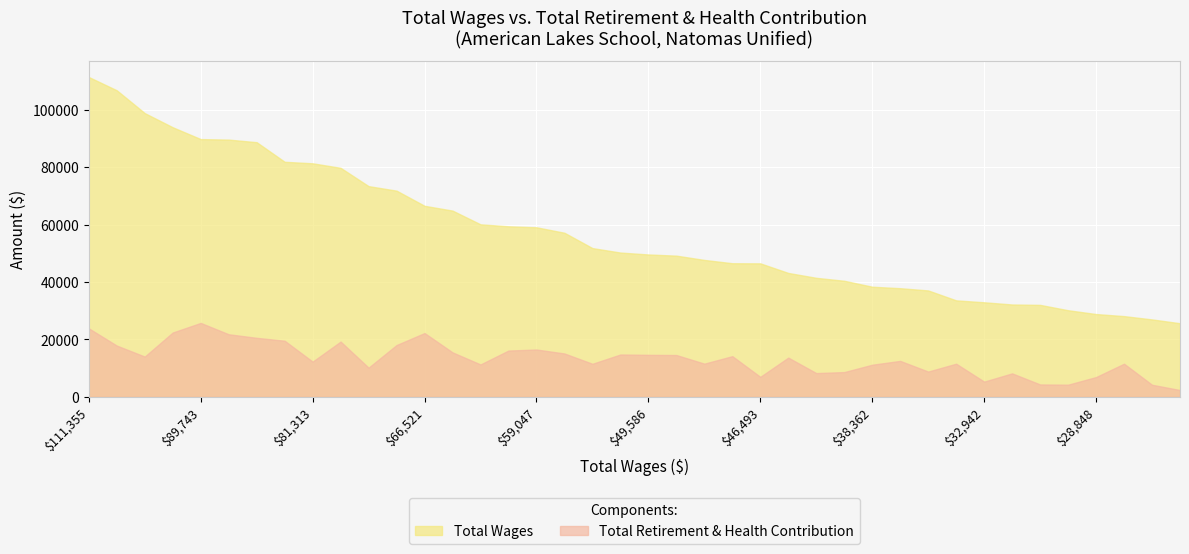

What is the sum of all Total Retirement & Health Contribution values?

532988